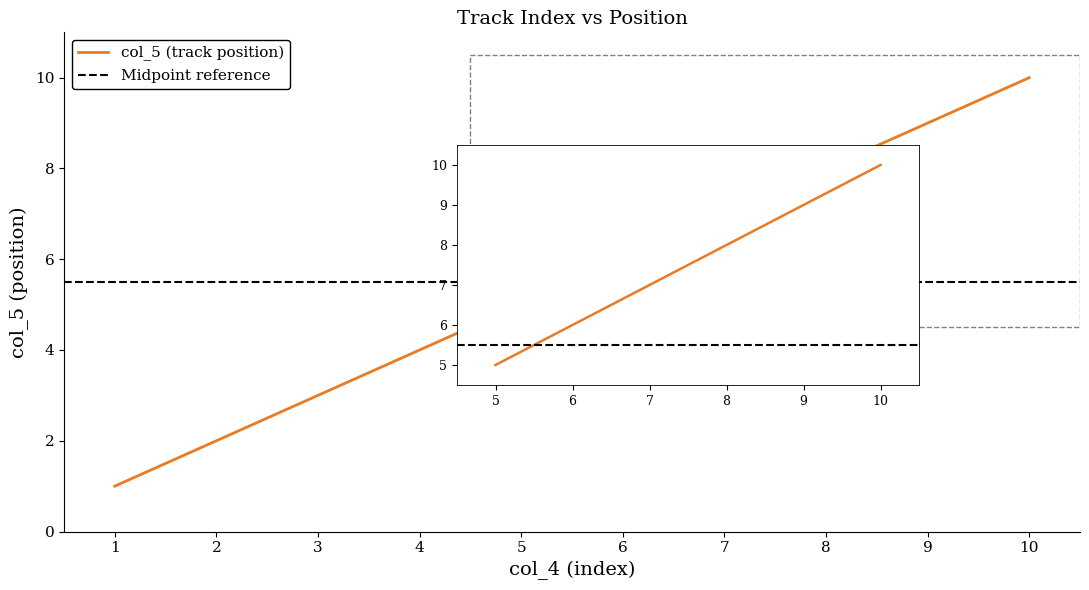

The chart shows a value of 0 at 1. True or false?

False